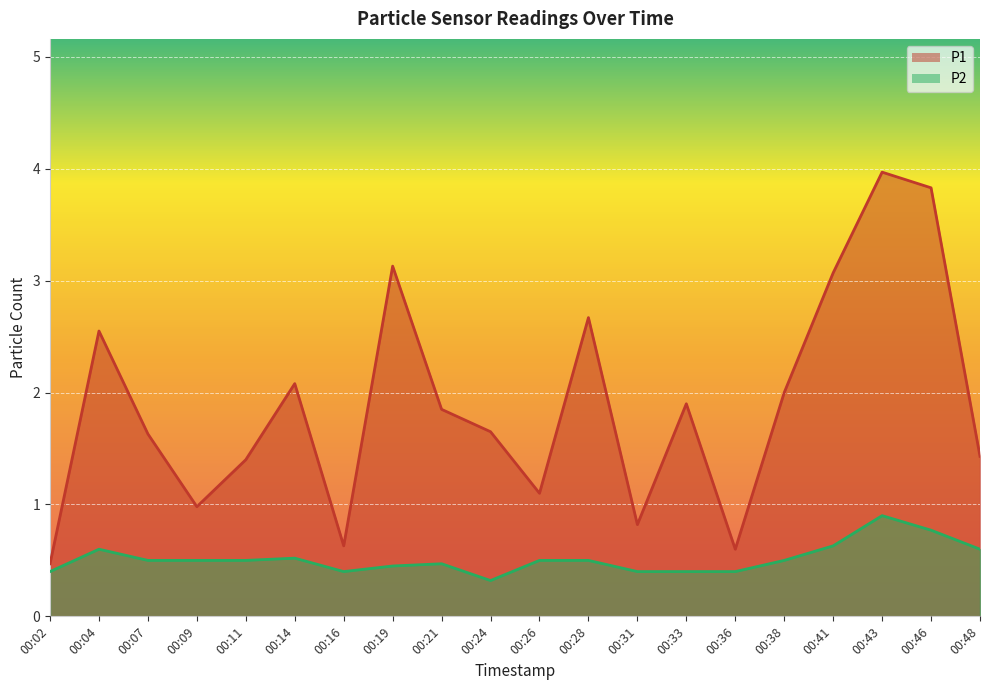

How many interior local peaks does the P1 series have?

6